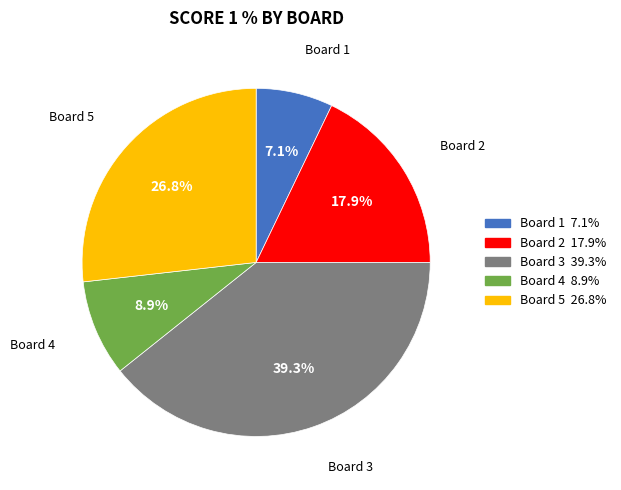

How many slices are in this pie chart?

5